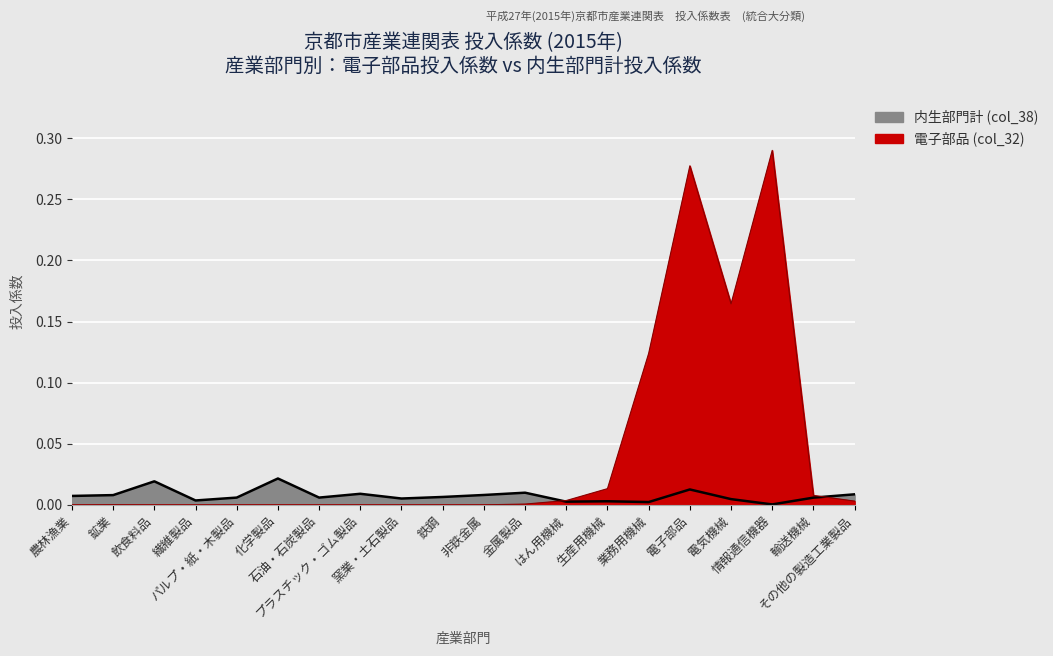

True or false: 内生部門計 (col_38) has a value of 0.0 at 鉄鋼.

False